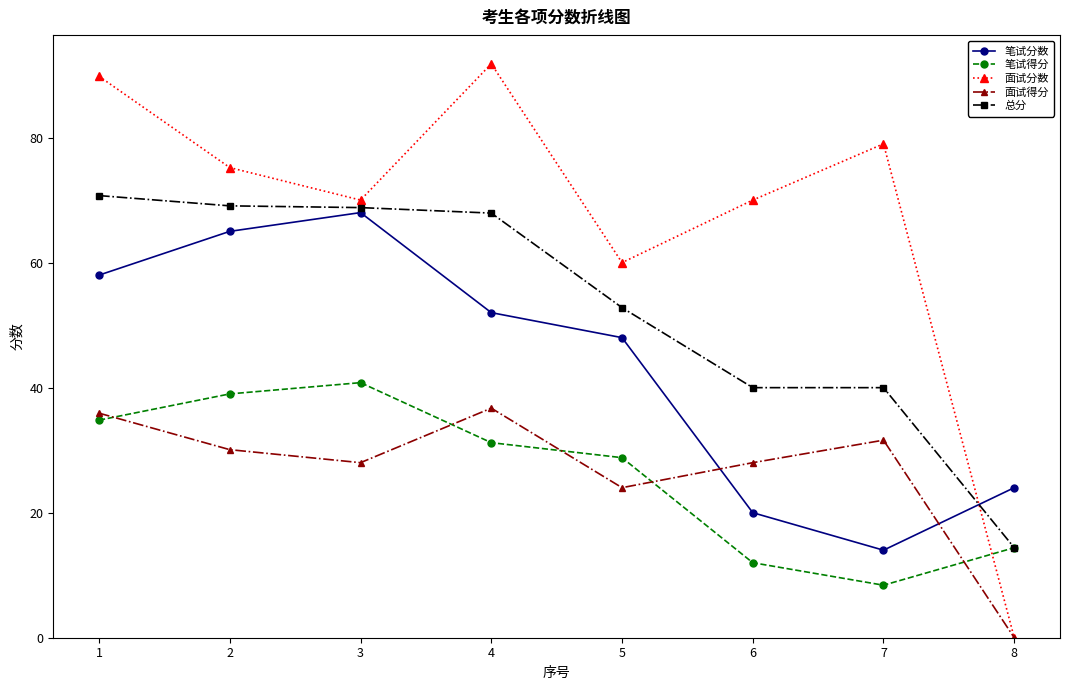

Is this an area chart (filled region under the line)?

No